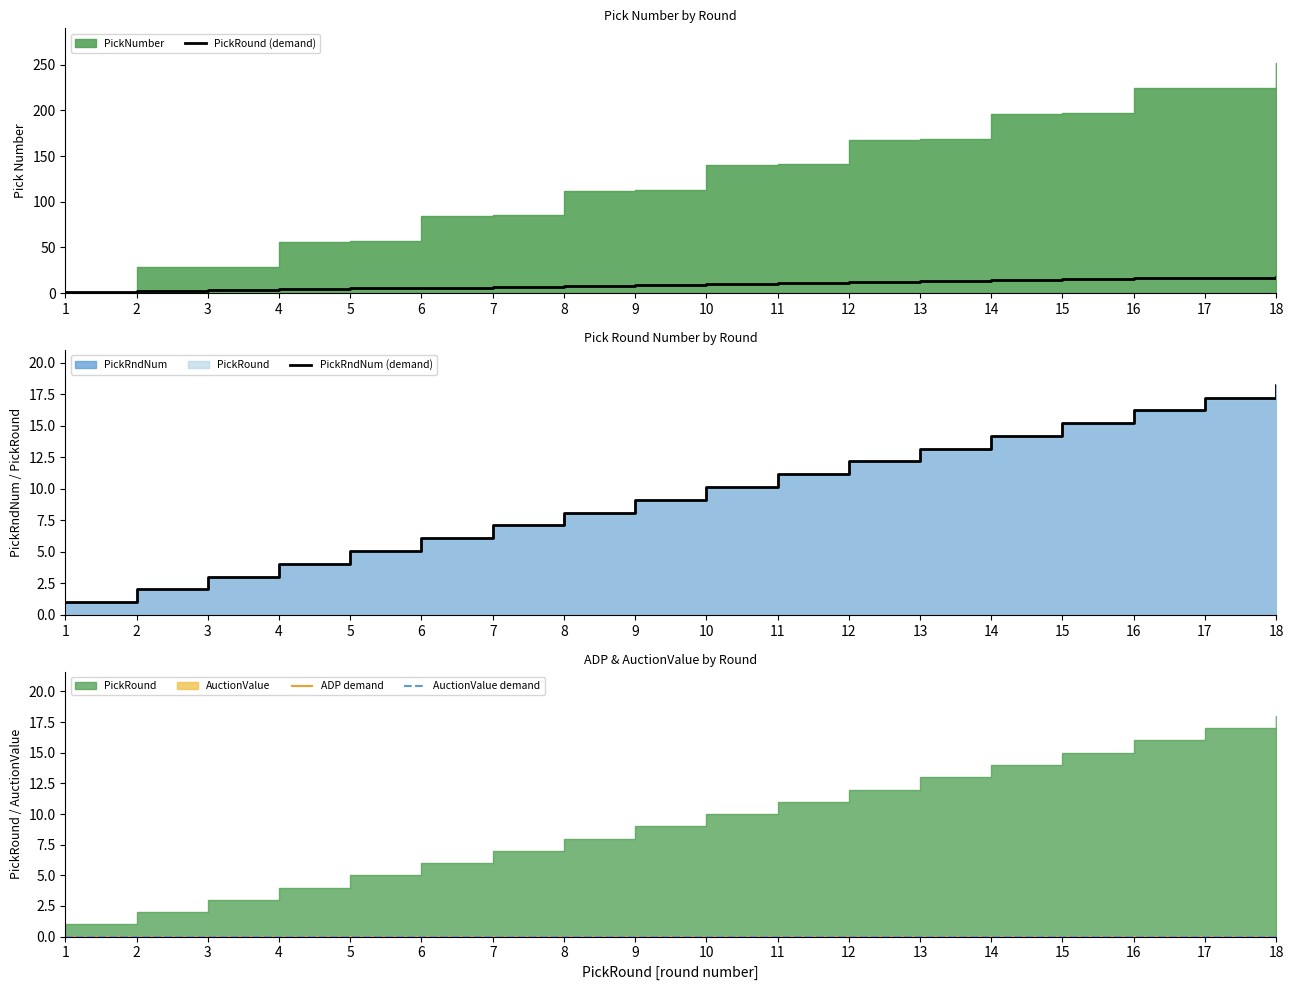

What is the difference between the highest and lowest values at 14?

14.2